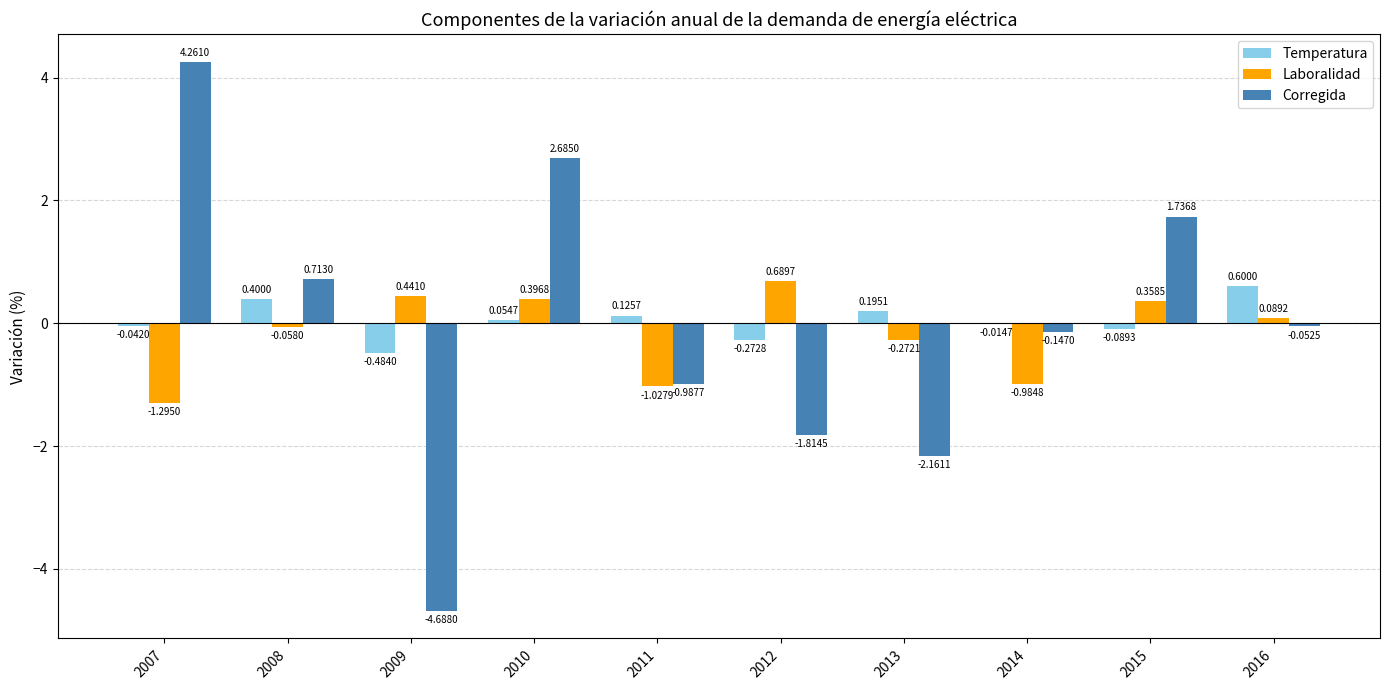

What is the sum of all Laboralidad values?

-1.7